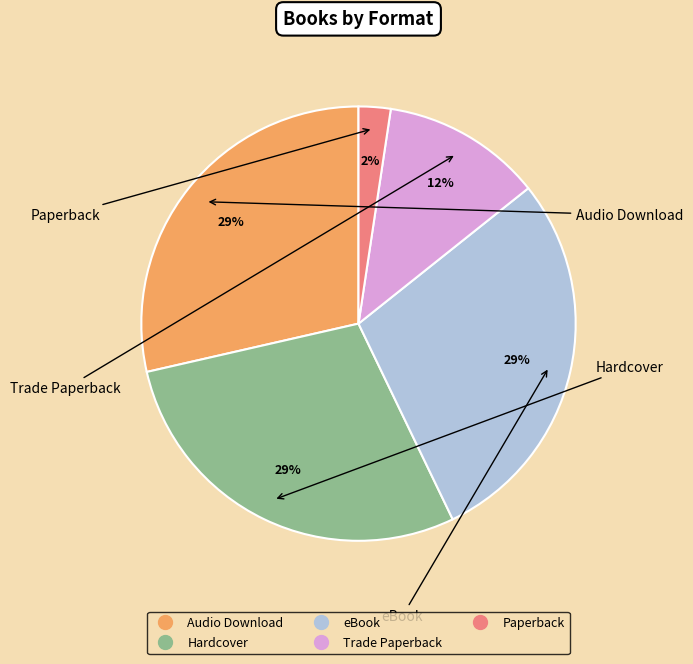

Between Paperback and Trade Paperback, which is larger?

Trade Paperback